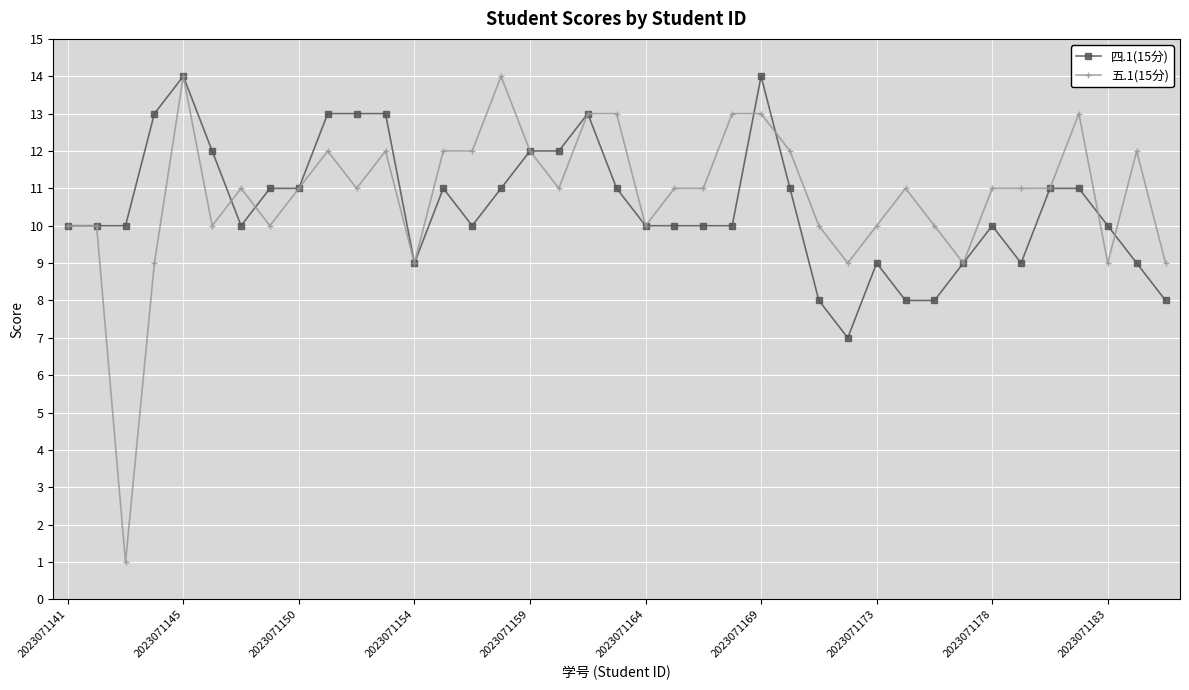

True or false: 四.1(15分) has more than 2 interior local peaks.

True